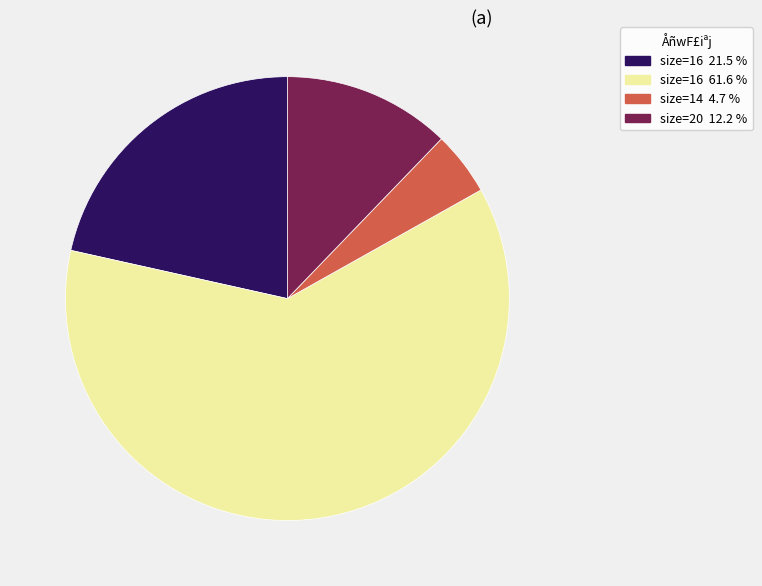

Count the number of slices in the pie.

4